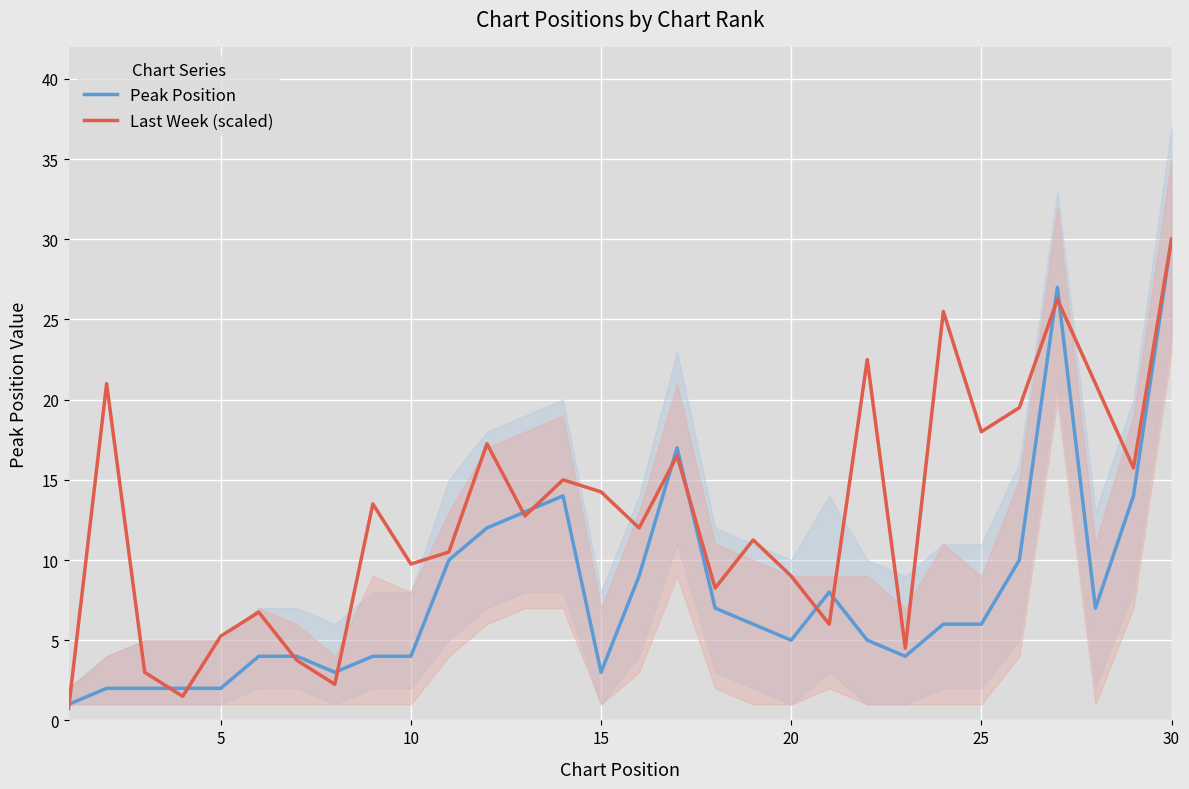

Is it true that Peak Position equals 4.0 at 10?

True